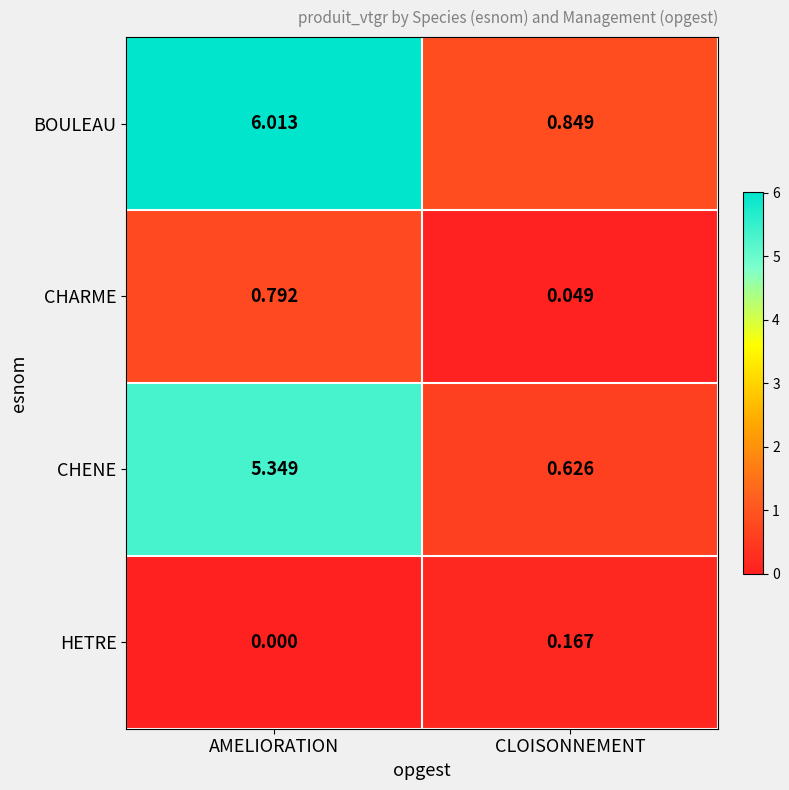

At which category does the chart reach its peak across all series?

AMELIORATION